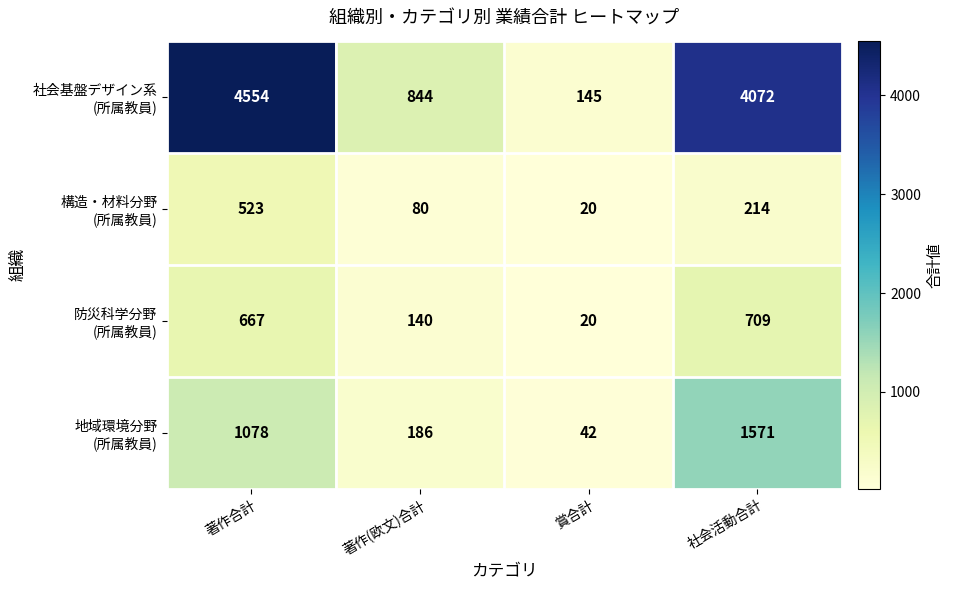

At which category does the chart reach its minimum across all series?

賞合計